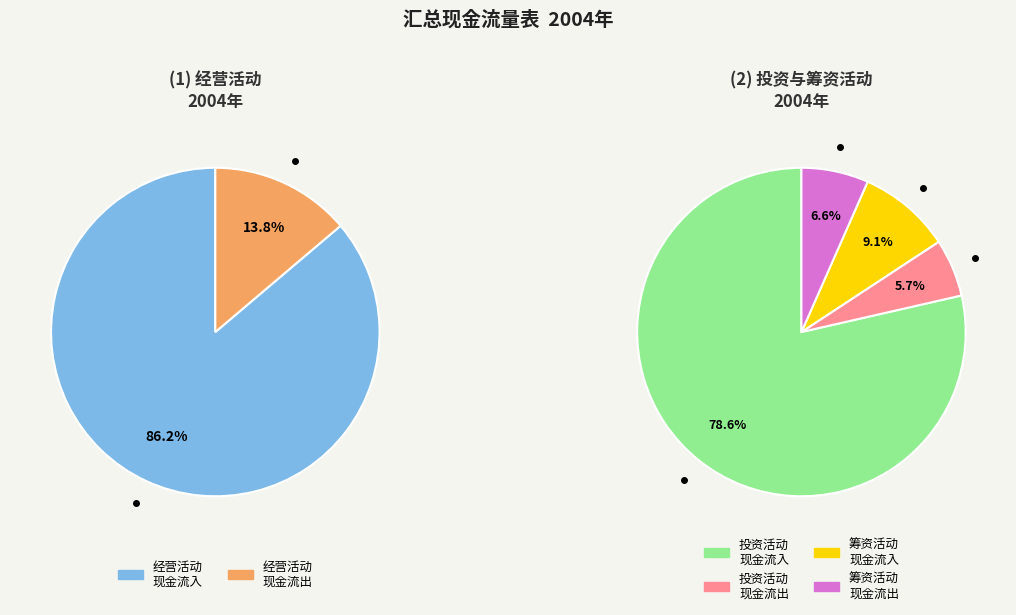

What is the smallest slice in the pie chart?

投资活动产生的现金流出